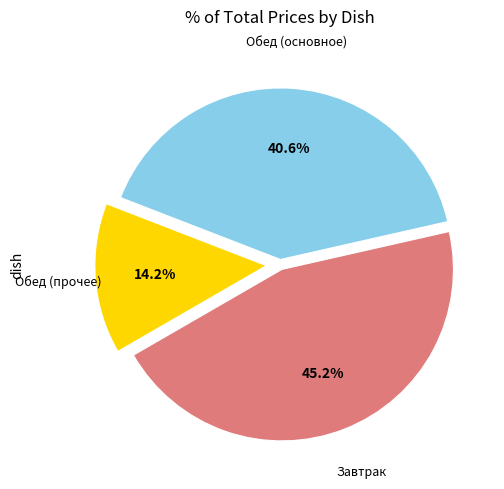

How many slices are in this pie chart?

3